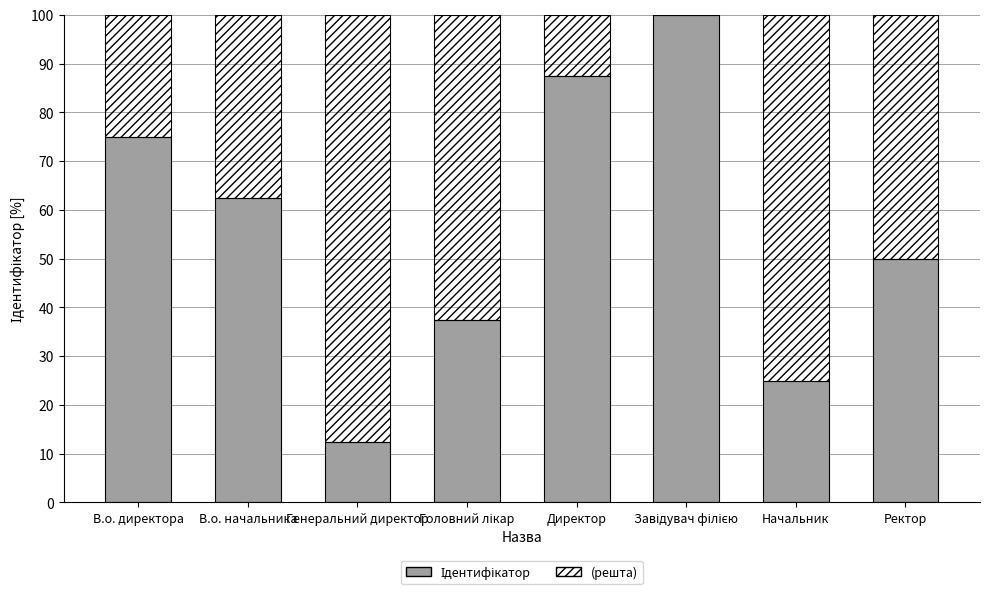

Reading left to right, list all the values displayed in this chart.

75.0	62.5	12.5	37.5	87.5	100.0	25.0	50.0